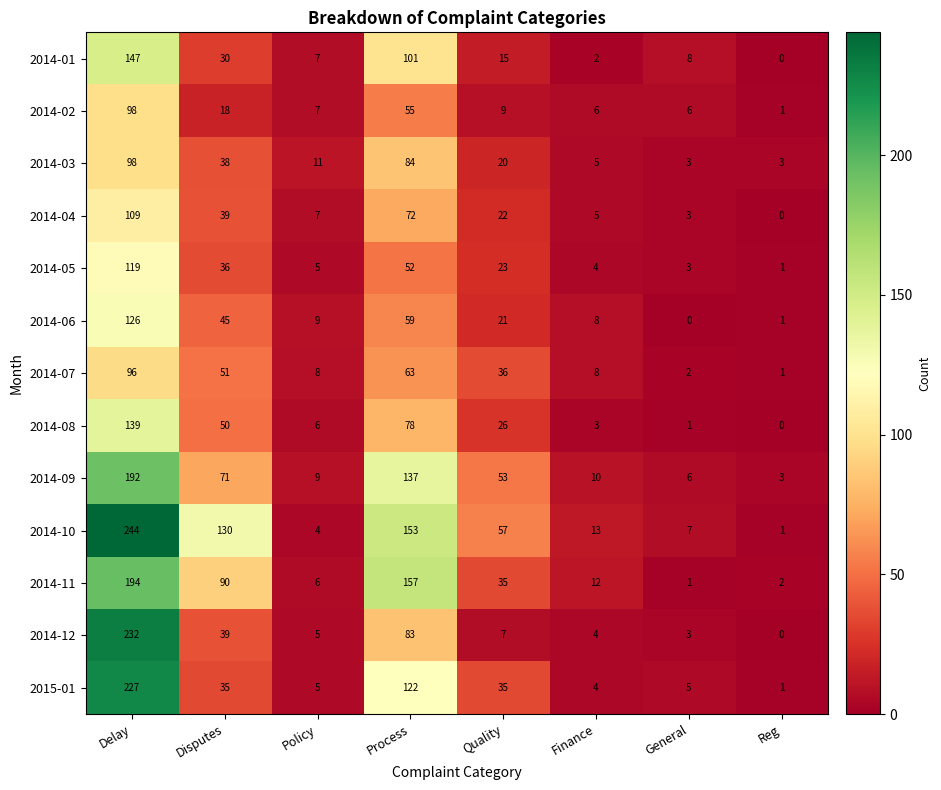

Which category has the highest value in the 2014-02 series?

Delay